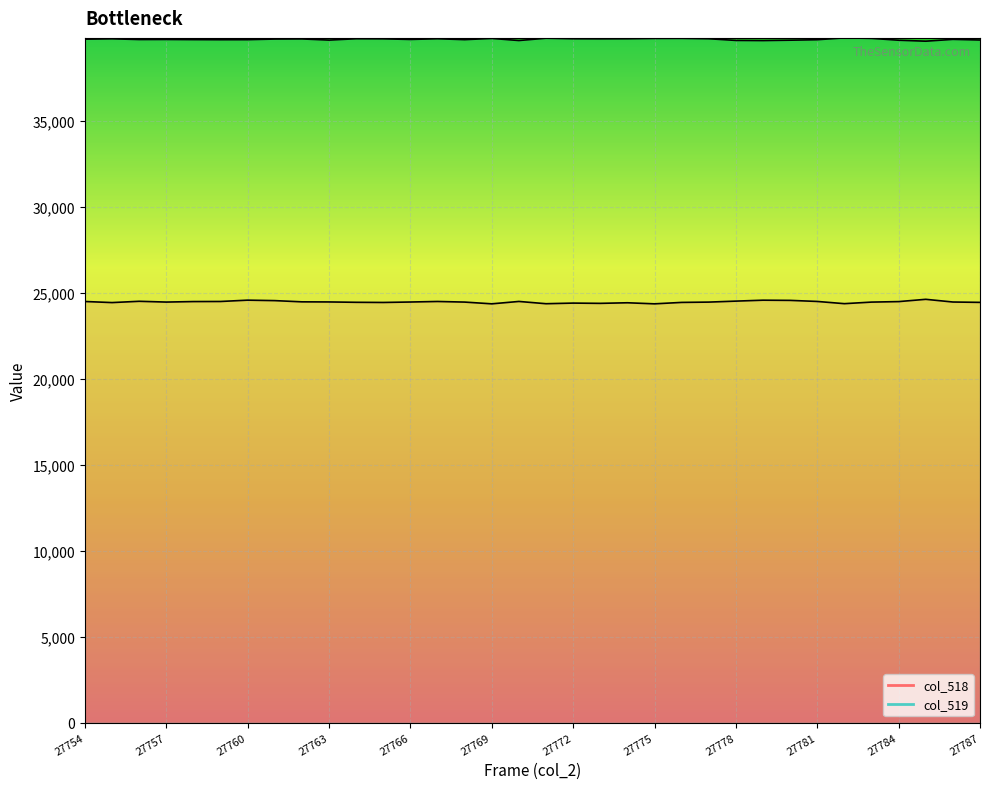

What is the value of the col_518 line point at the 8th from the left?

24546